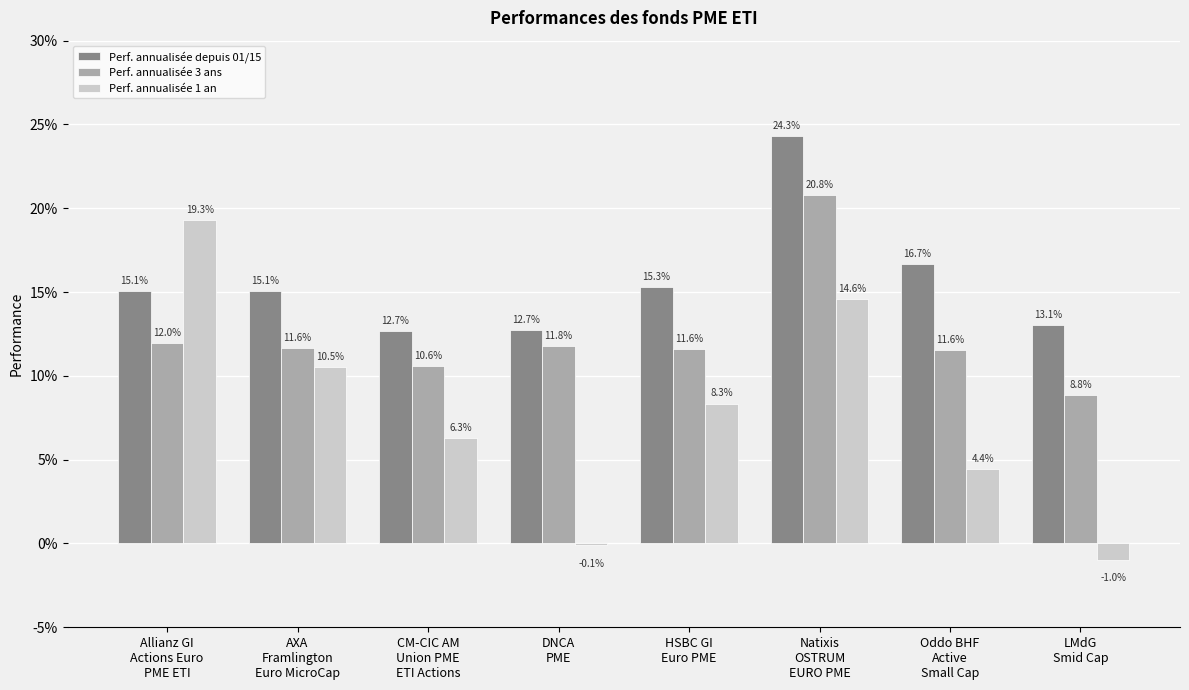

What is the label of the 2nd bar from the left?

AXA
Framlington
Euro MicroCap